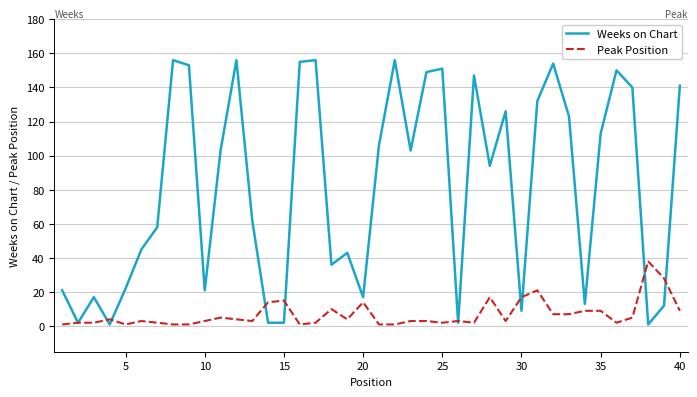

Reading left to right, what are all the values shown in this chart?

Weeks on Chart: 21	2	17	1	22	45	58	156	153	21	103	156	62	2	2	155	156	36	43	17	106	156	103	149	151	2	147	94	126	9	132	154	123	13	113	150	140	1	12	141
Peak Position: 1	2	2	4	1	3	2	1	1	3	5	4	3	14	15	1	2	10	4	14	1	1	3	3	2	3	2	17	3	17	21	7	7	9	9	2	5	38	28	9